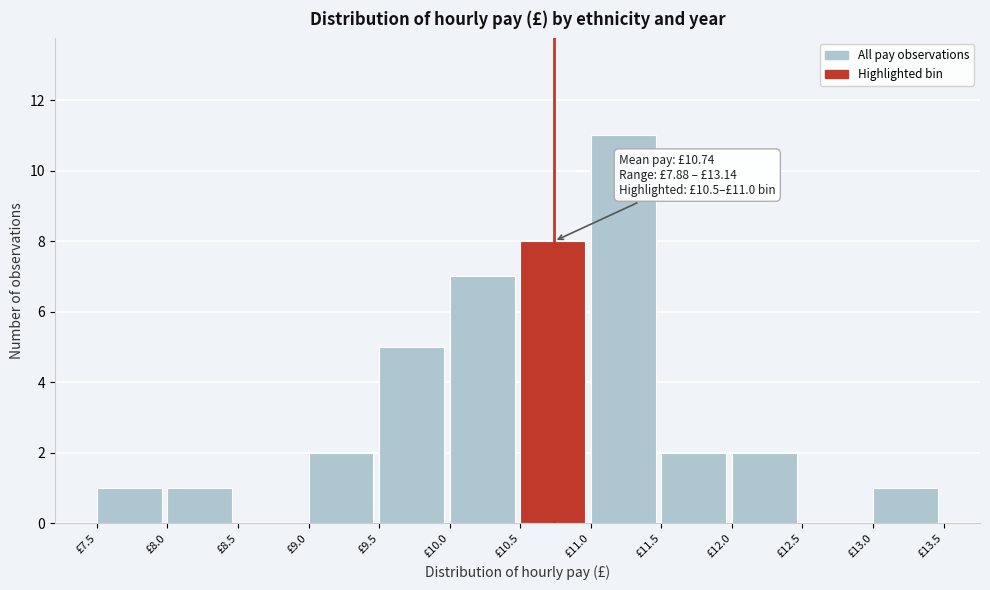

Which range on the x-axis has the tallest bar?

11.0 to 11.5